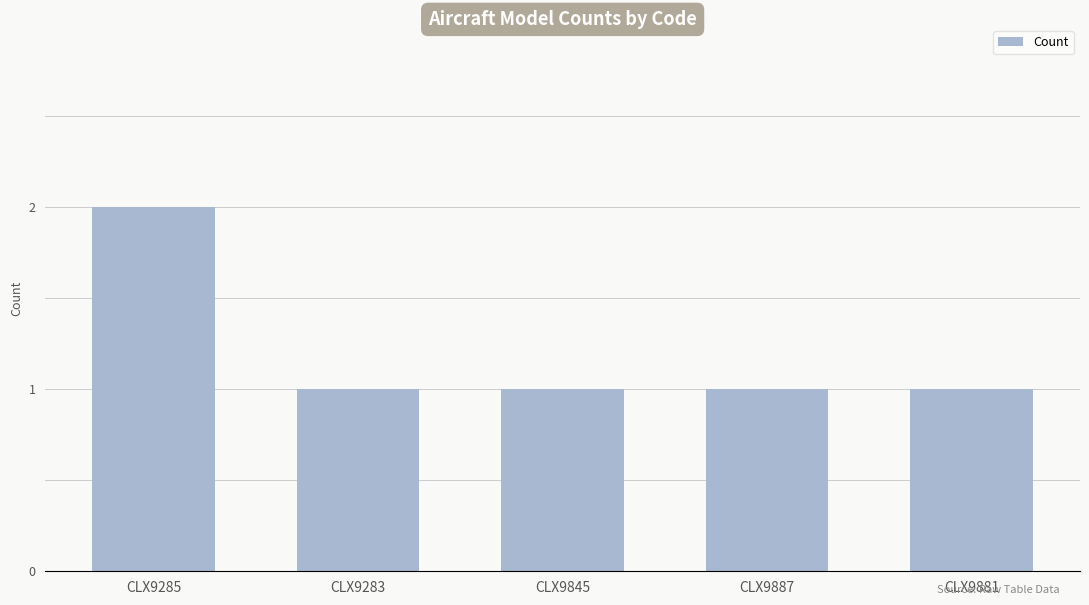

Reading left to right, transcribe all the data shown in this chart.

2	1	1	1	1